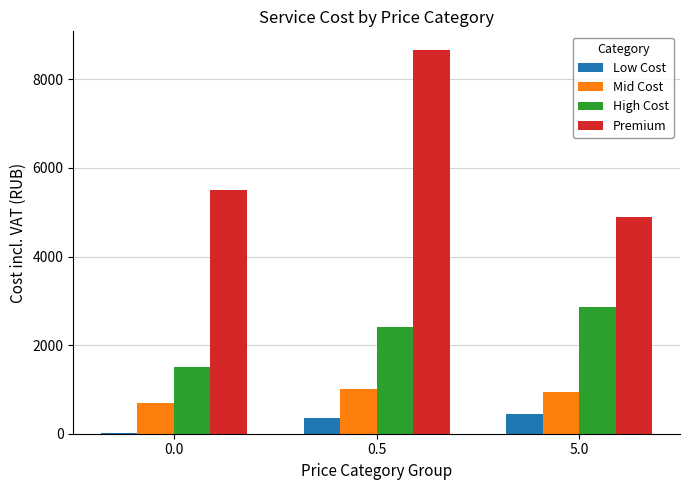

Between 0.5 and 5.0, which series saw the biggest shift?

Premium